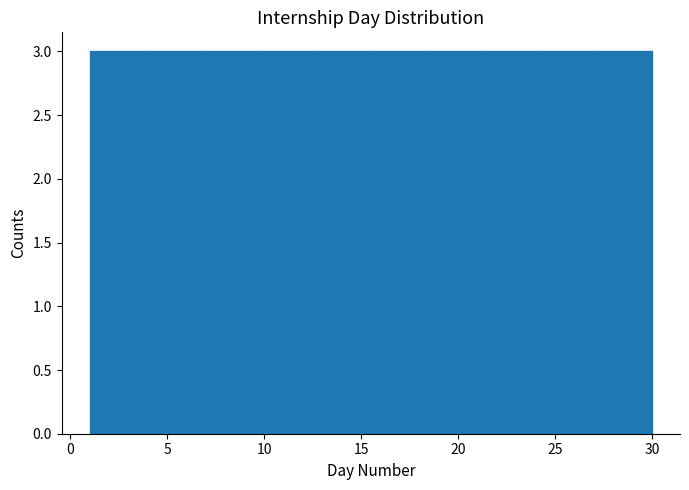

Reading left to right, list every bar in this chart as the range it spans on the x-axis followed by its height. Neither the bar edges nor the heights are printed on the chart, so give them approximately, as read against the axes.

1.0 to 3.9: 3
3.9 to 6.8: 3
6.8 to 9.7: 3
9.7 to 12.6: 3
12.6 to 15.5: 3
15.5 to 18.4: 3
18.4 to 21.3: 3
21.3 to 24.2: 3
24.2 to 27.1: 3
27.1 to 30.0: 3